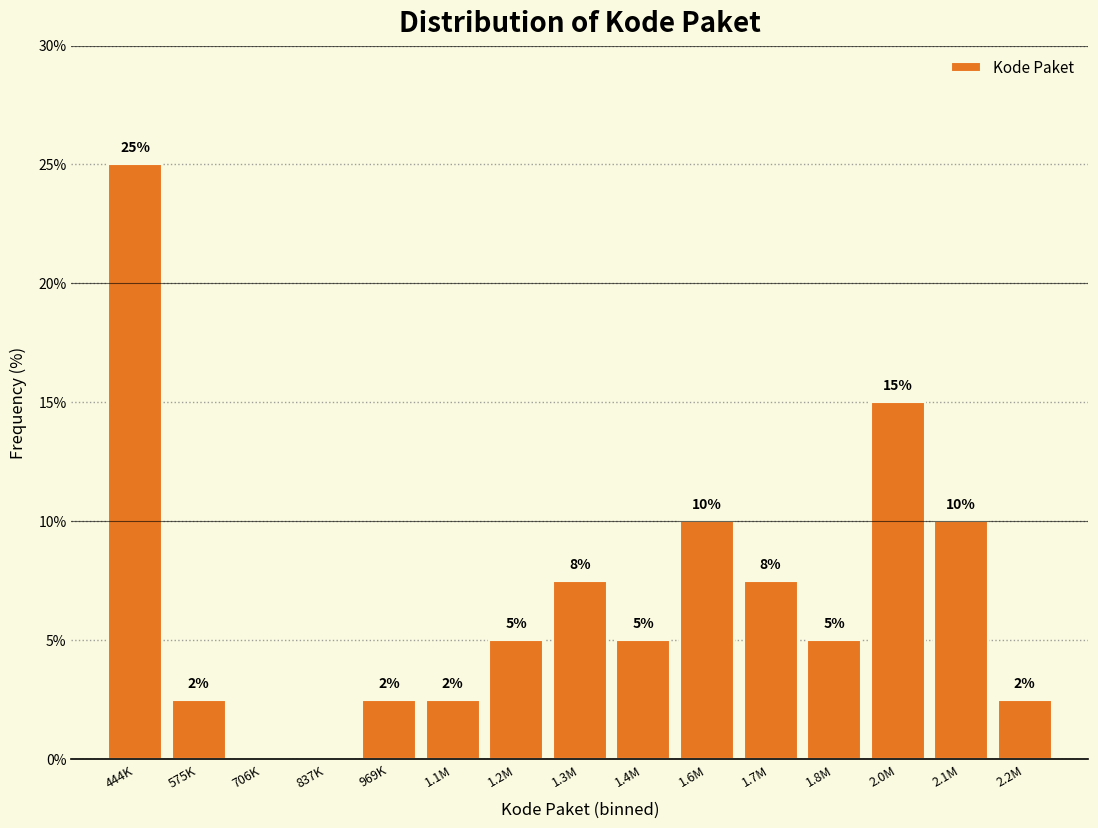

The value at 1.7M is 2.2. True or false?

False